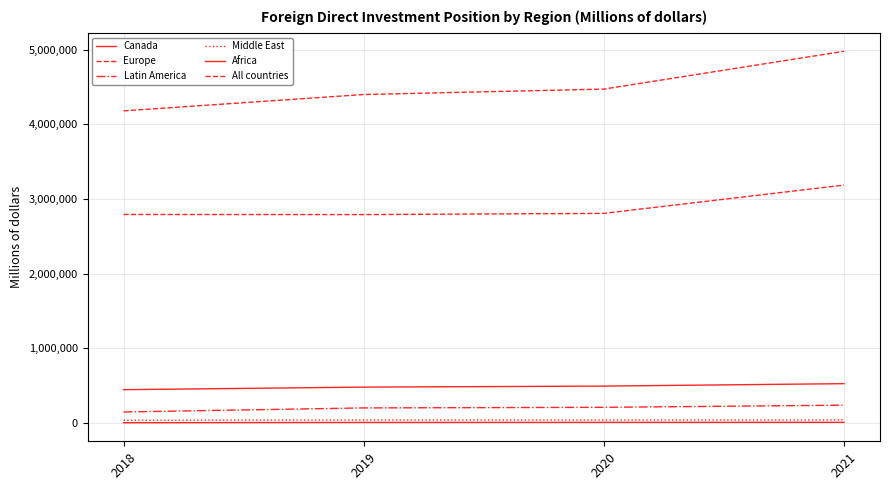

Where does the All countries series first go above 4471403?

2021